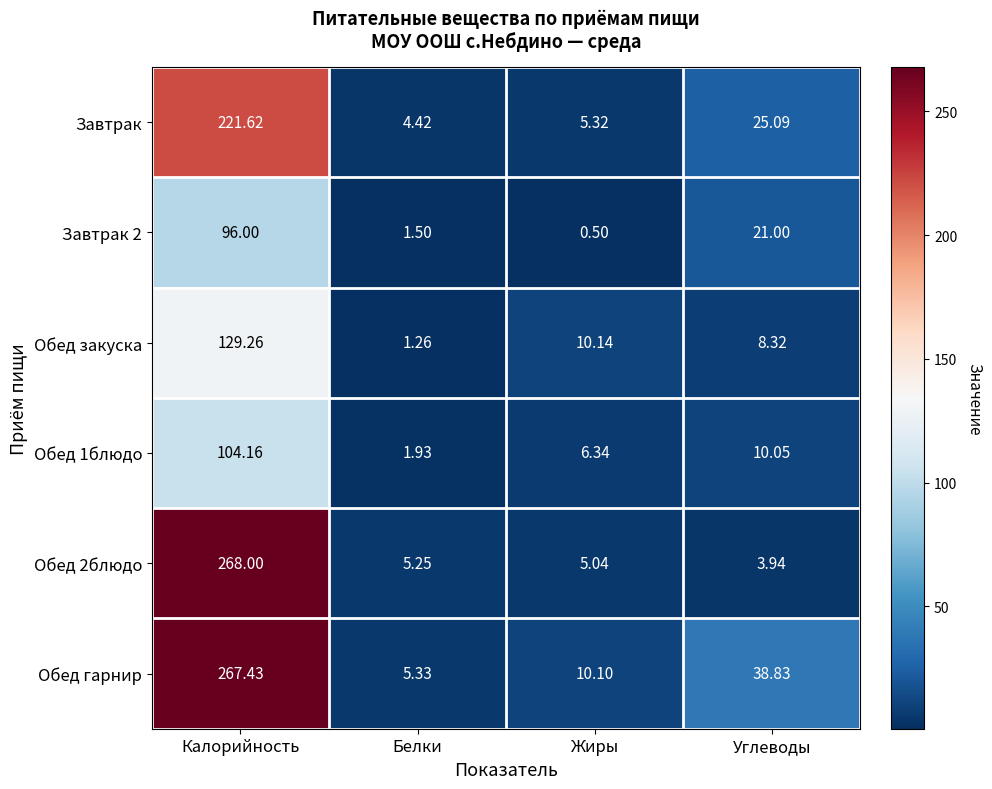

What is the spread (max minus min) of values at Жиры?

9.6